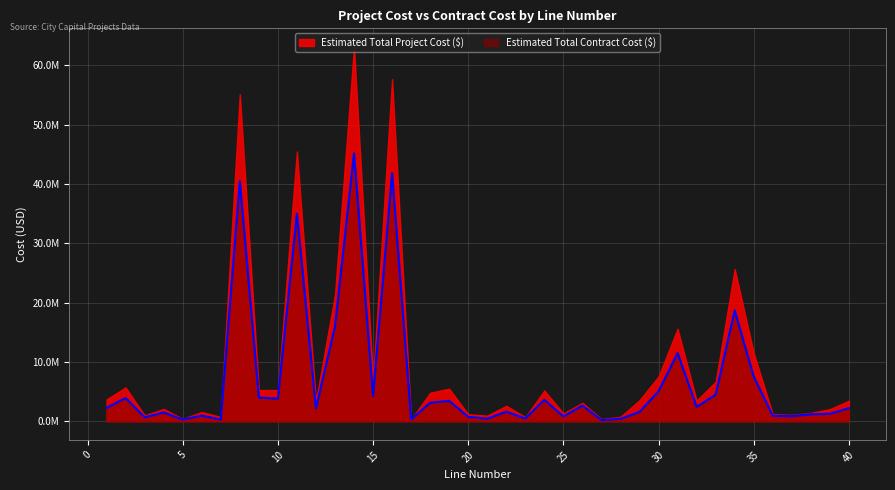

What is the minimum value shown in the chart?

162762.0